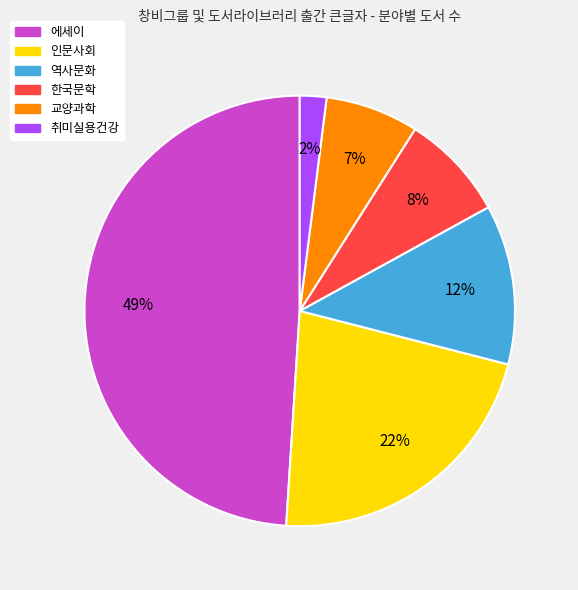

Is there a majority slice in this chart?

No